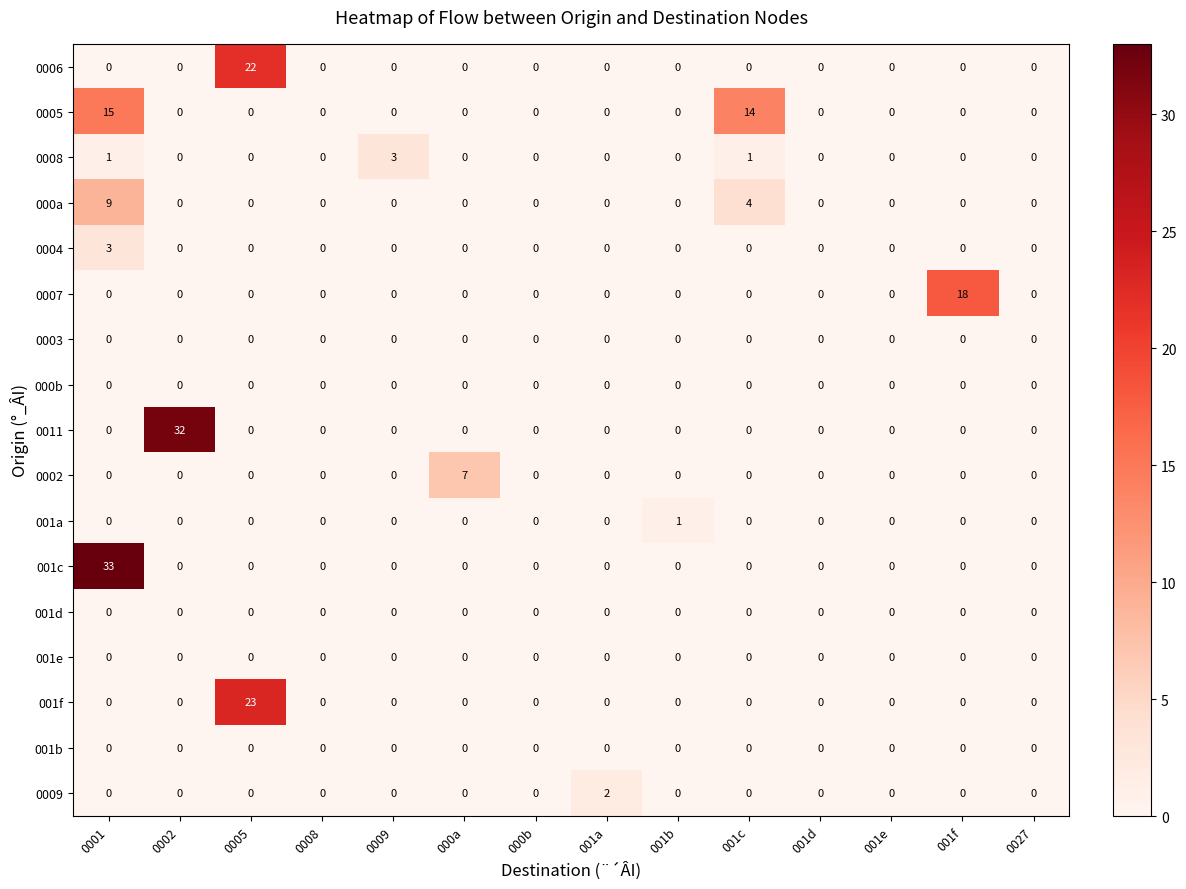

The 0009 series shows 0 at 001c. True or false?

True